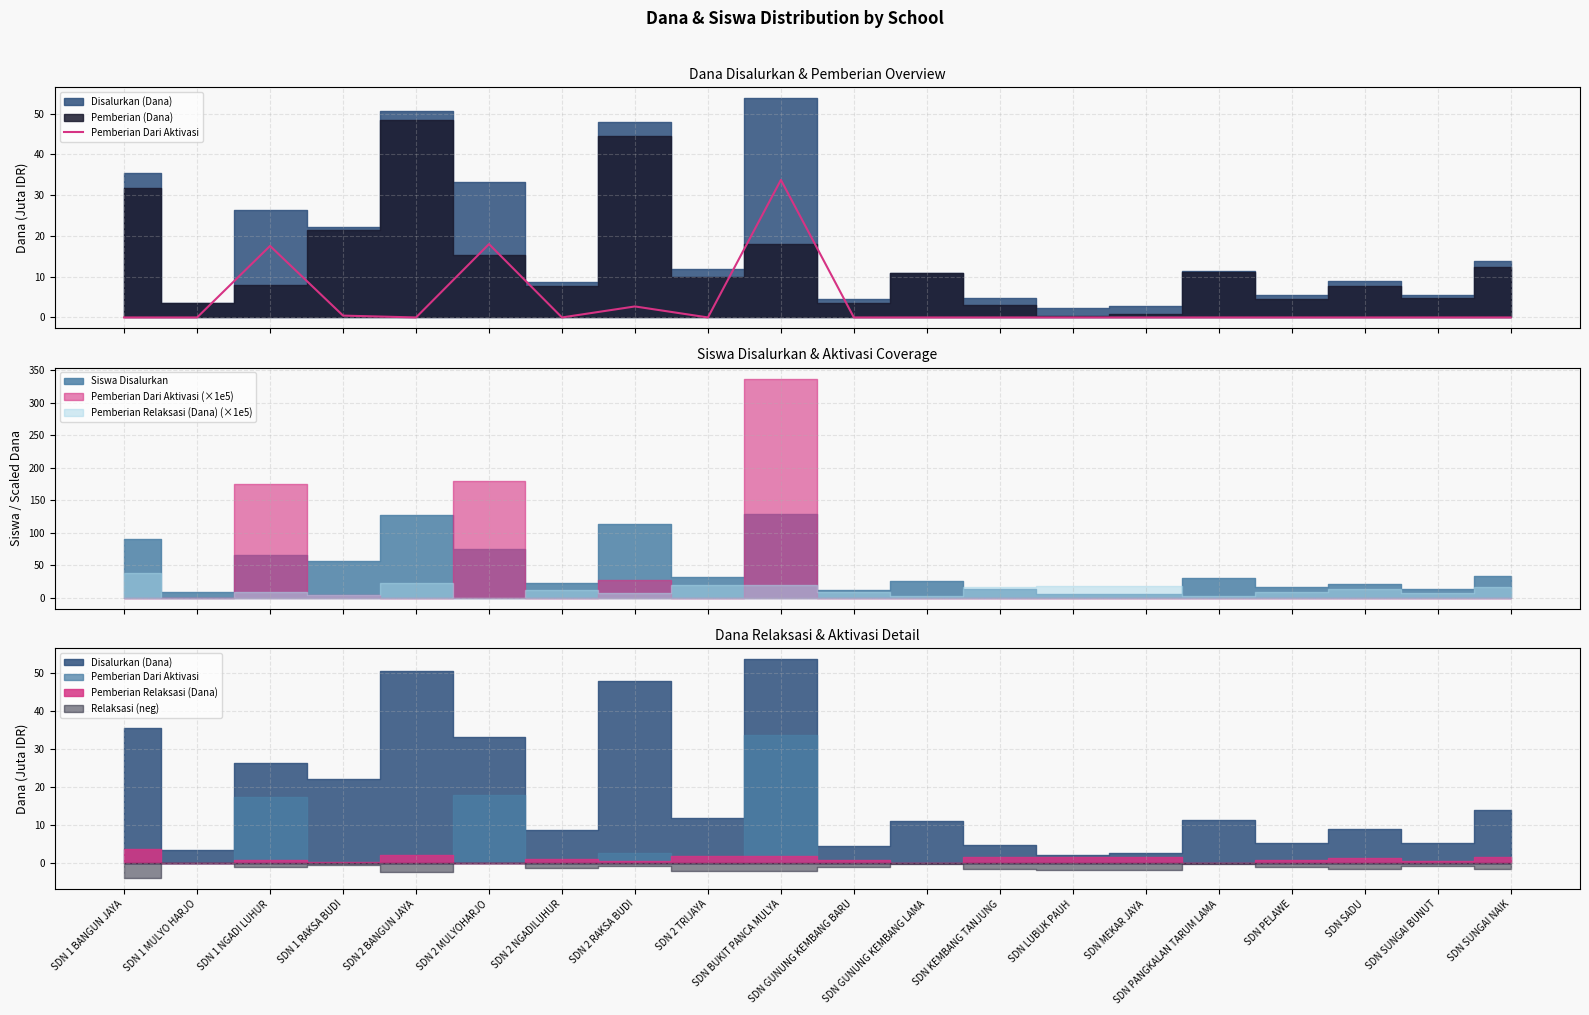

How many lines are shown in the chart?

1